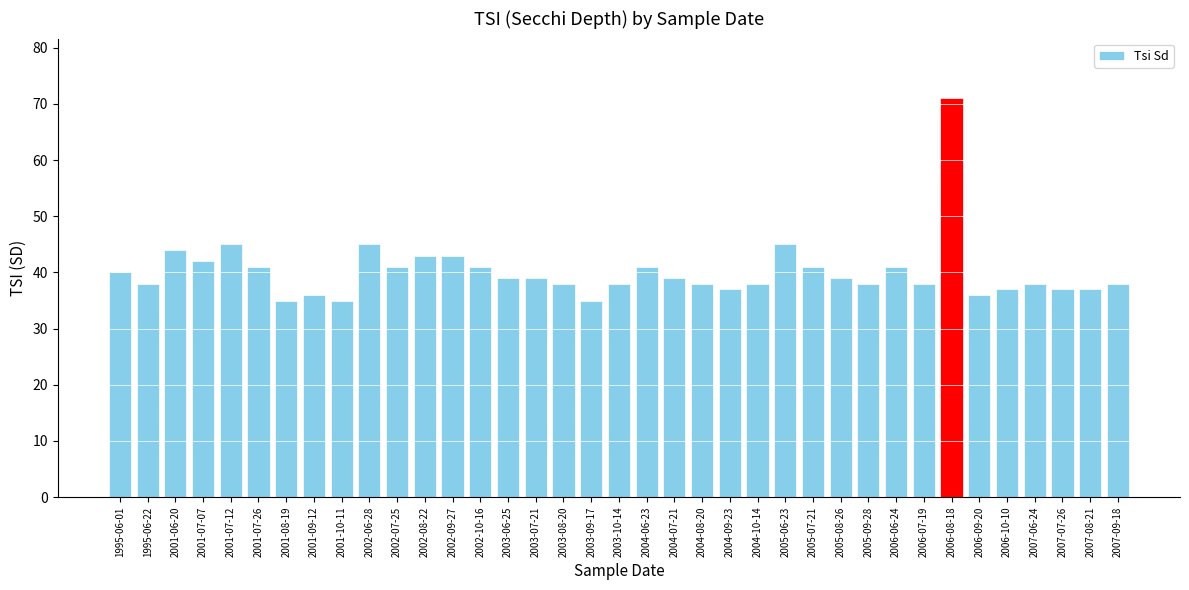

Between 2001-10-11 and 2003-07-21, which is larger?

2003-07-21